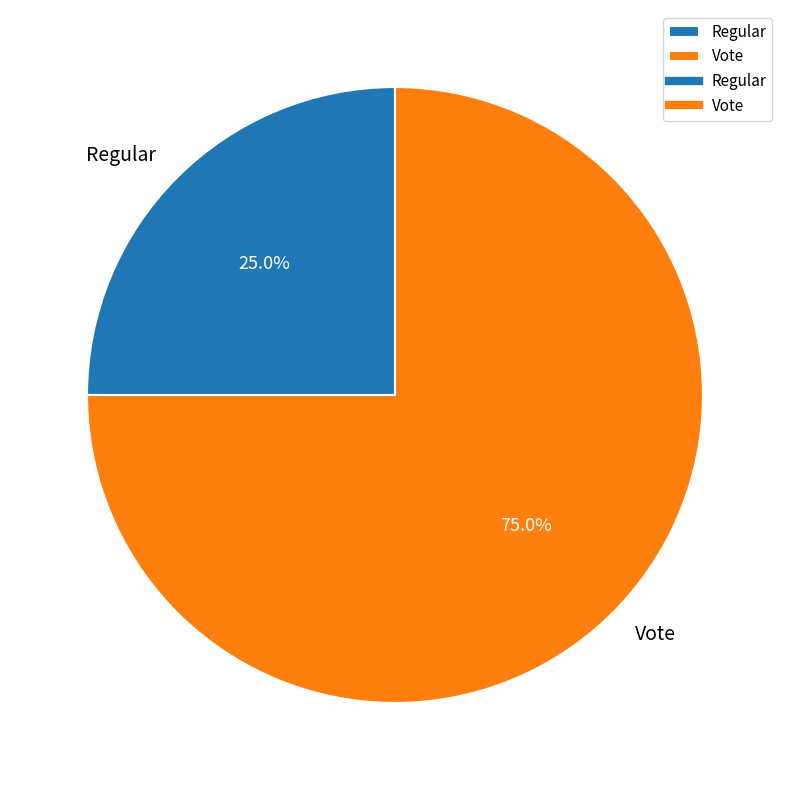

To the nearest percent, what is the difference between the Regular and Vote slice percentages?

50%